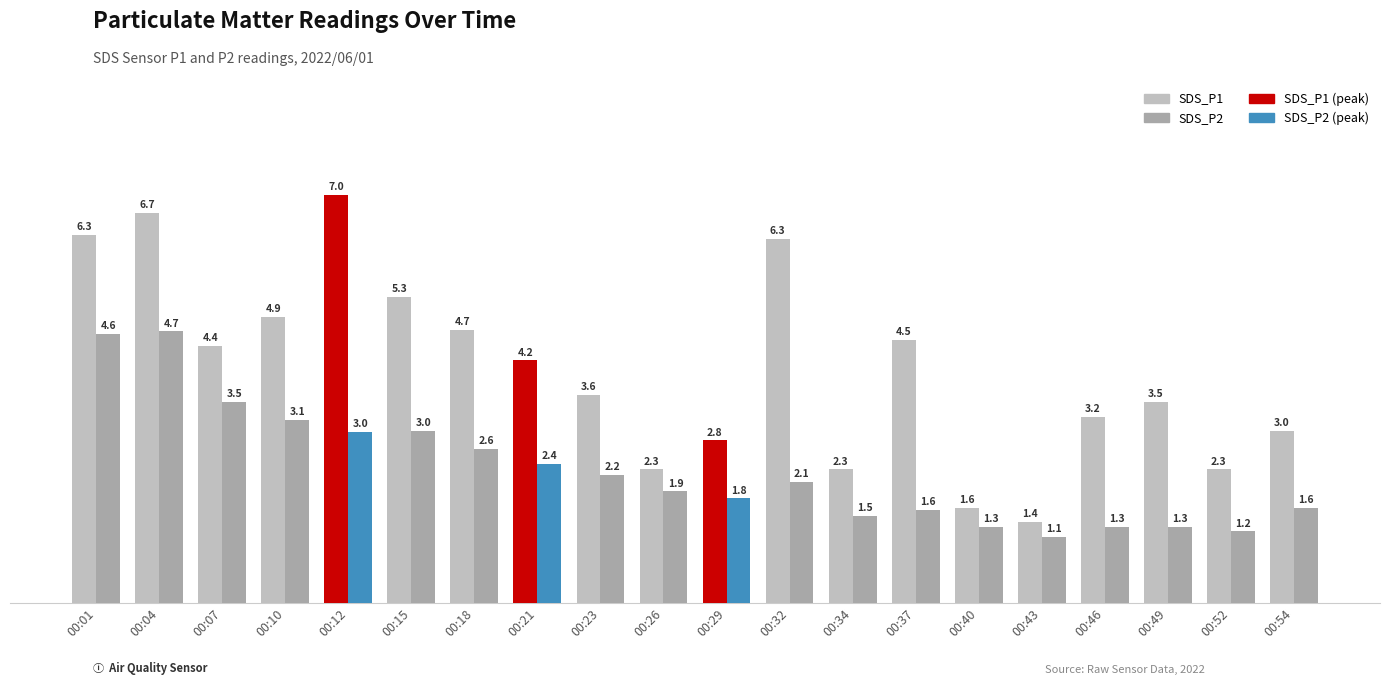

Where does the SDS_P2 series first go above 2?

00:01